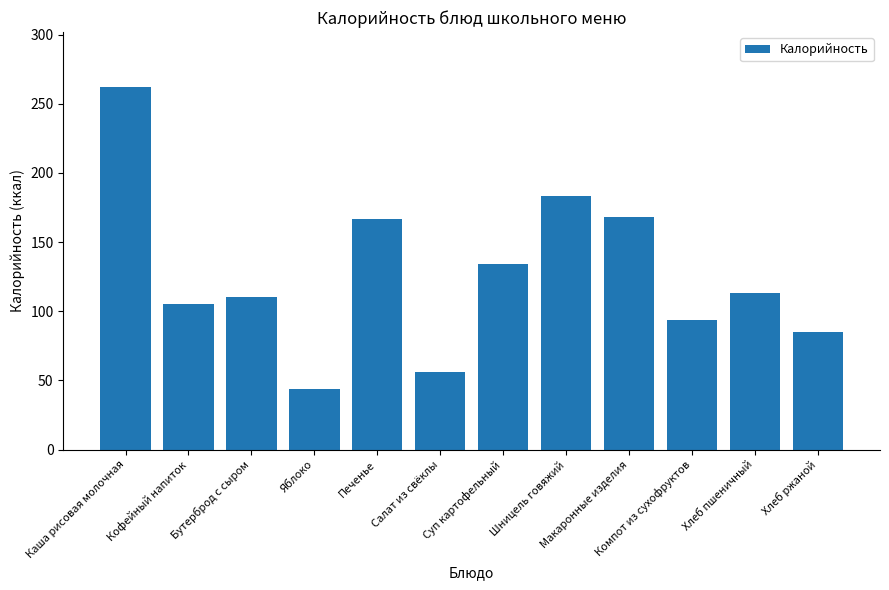

Which category has the lowest value across all series?

Яблоко